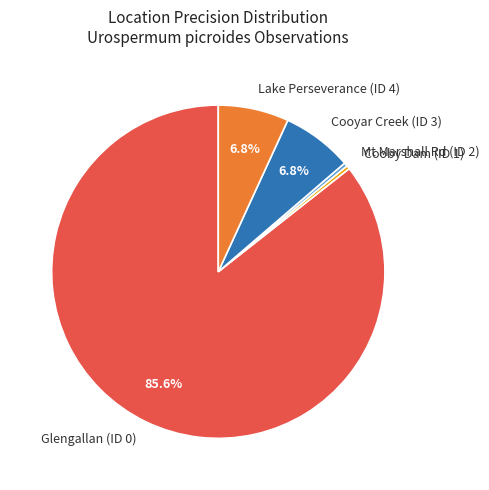

Is Glengallan (ID 0) the majority of the pie?

Yes